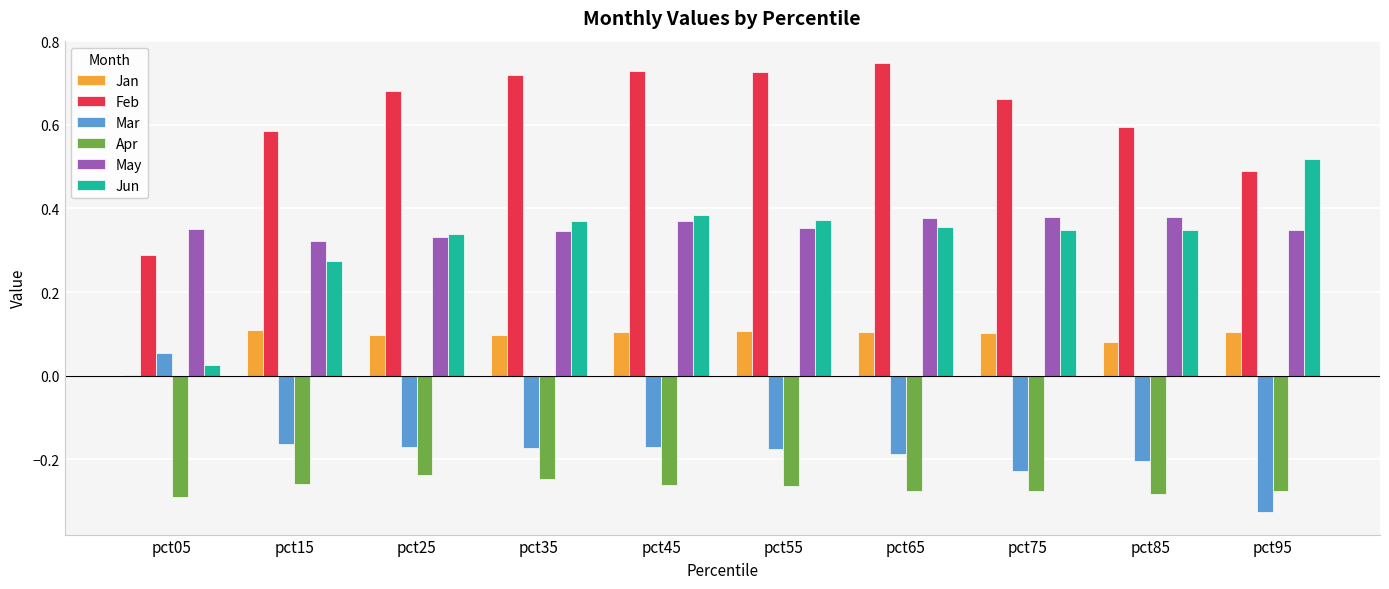

Are the bars horizontal?

No